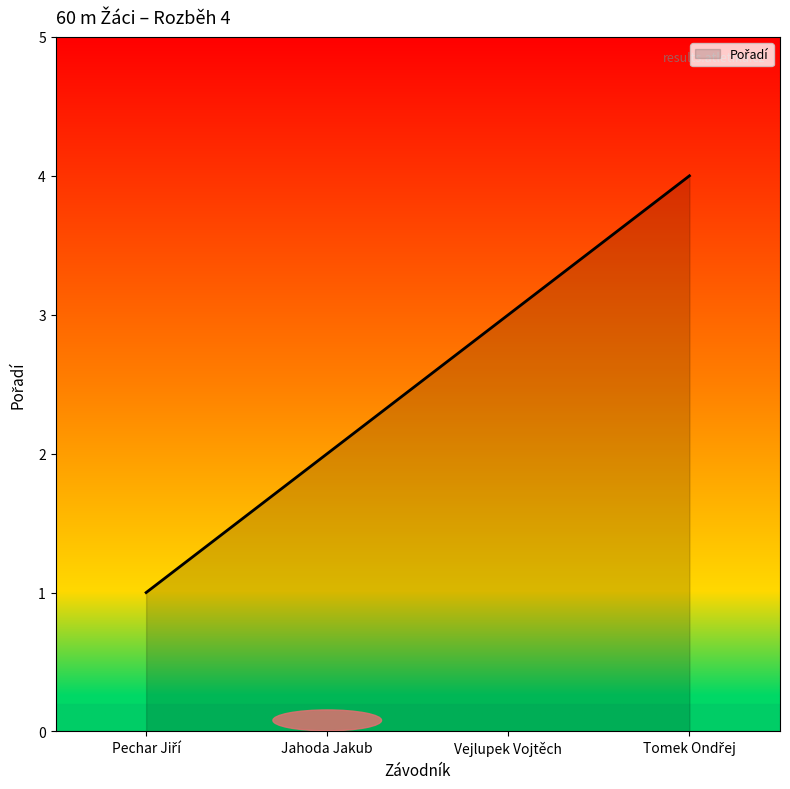

How many values are between 2 and 4?

3